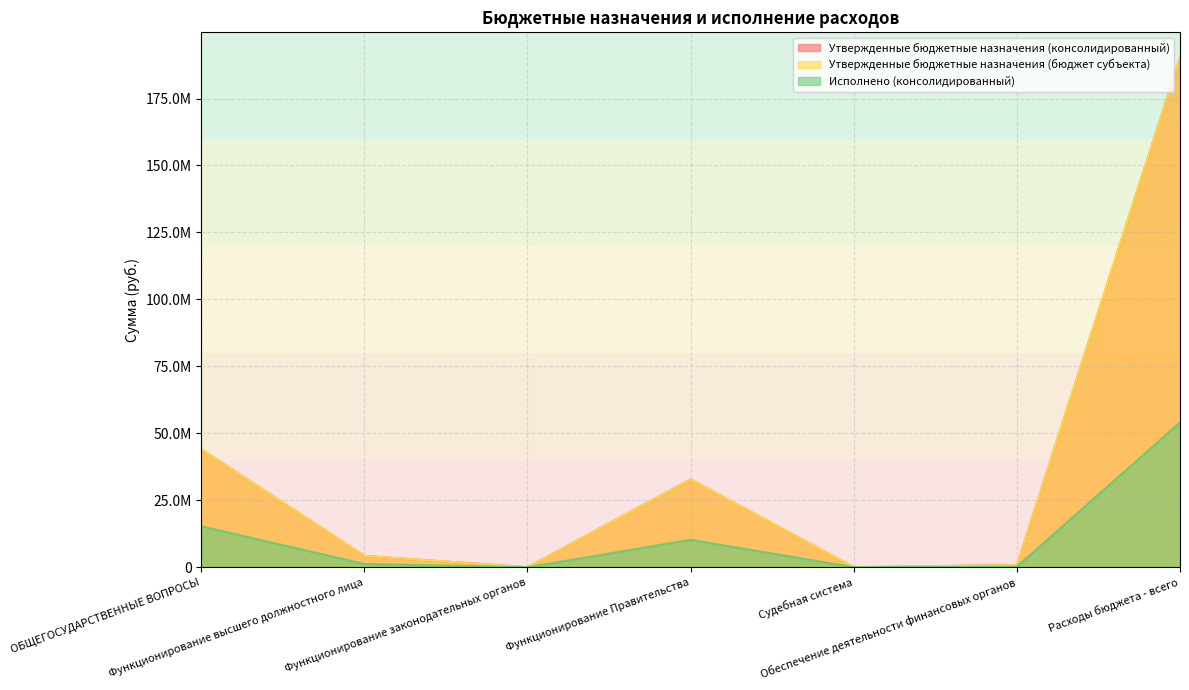

Which category has the lowest value in the Исполнено (консолидированный) series?

Судебная система